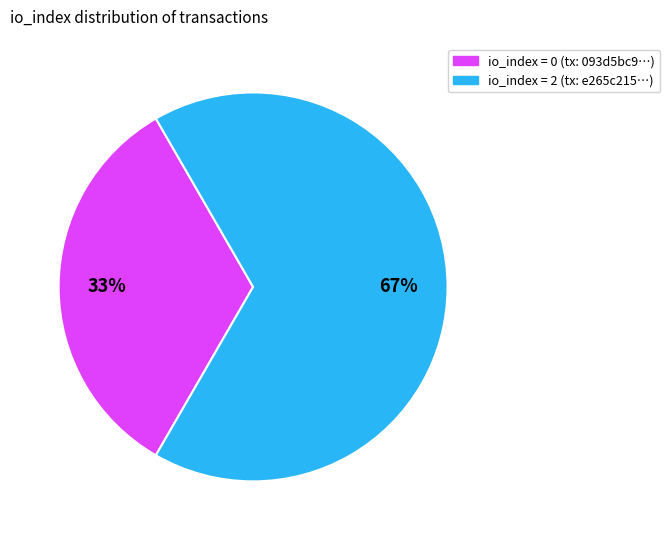

Is io_index = 2 (tx: e265c215…) the majority of the pie?

Yes